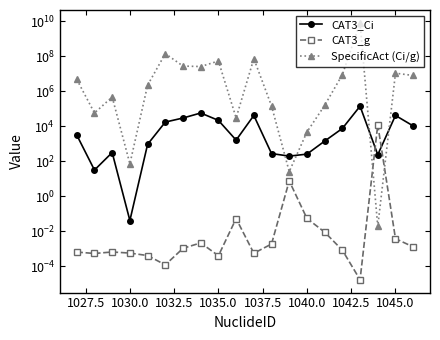

In SpecificAct (Ci/g), how many points are higher than both neighbors (excluding endpoints)?

6